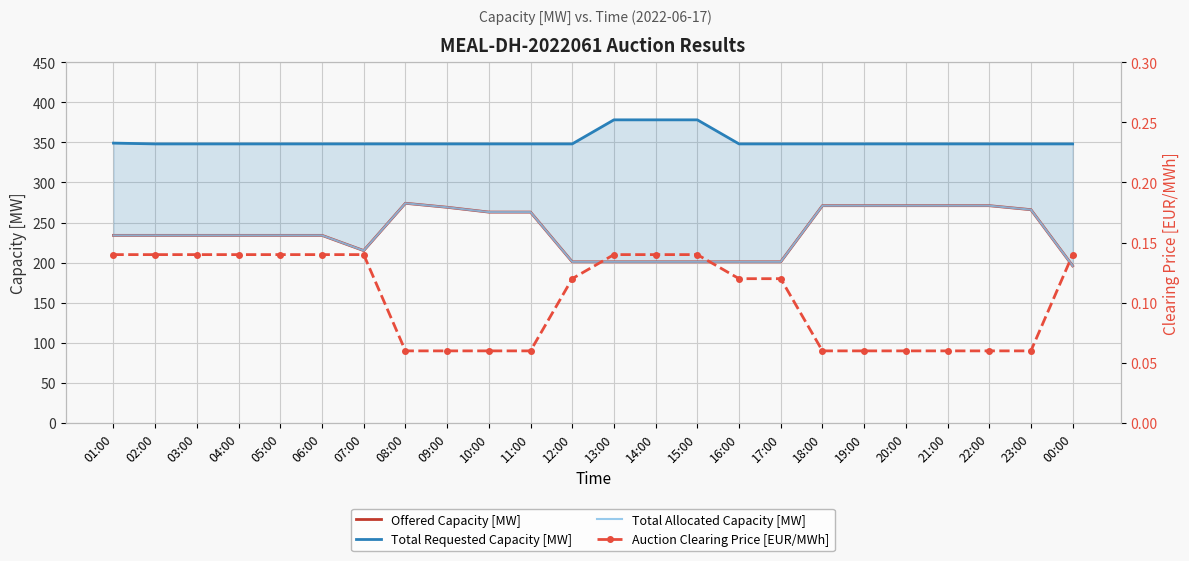

What is the label of the 12th point from the right?

13:00